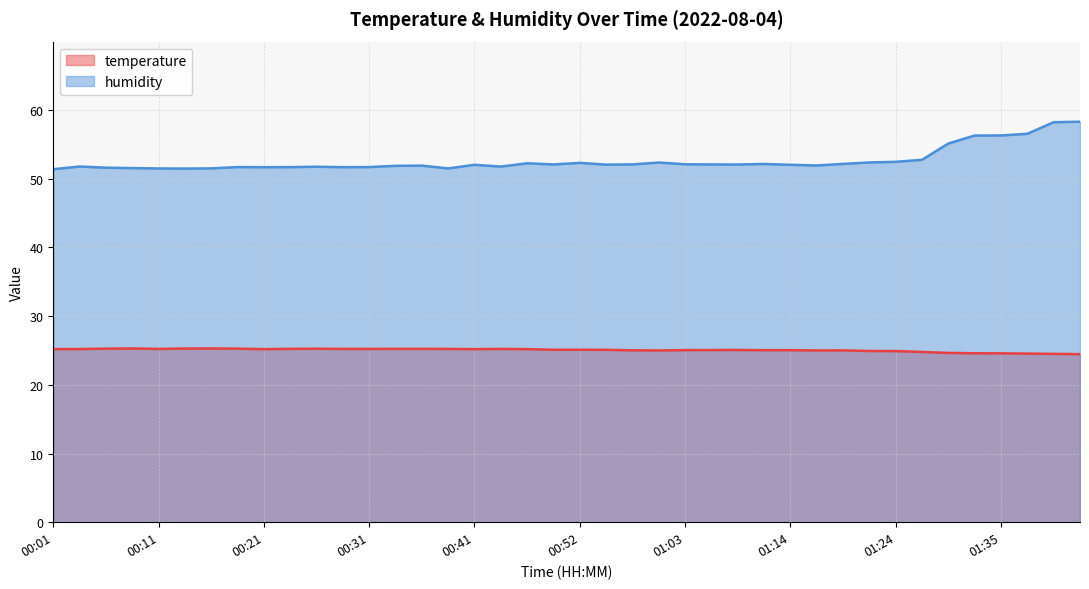

Rank the series by their maximum value, from highest to lowest.

humidity, temperature